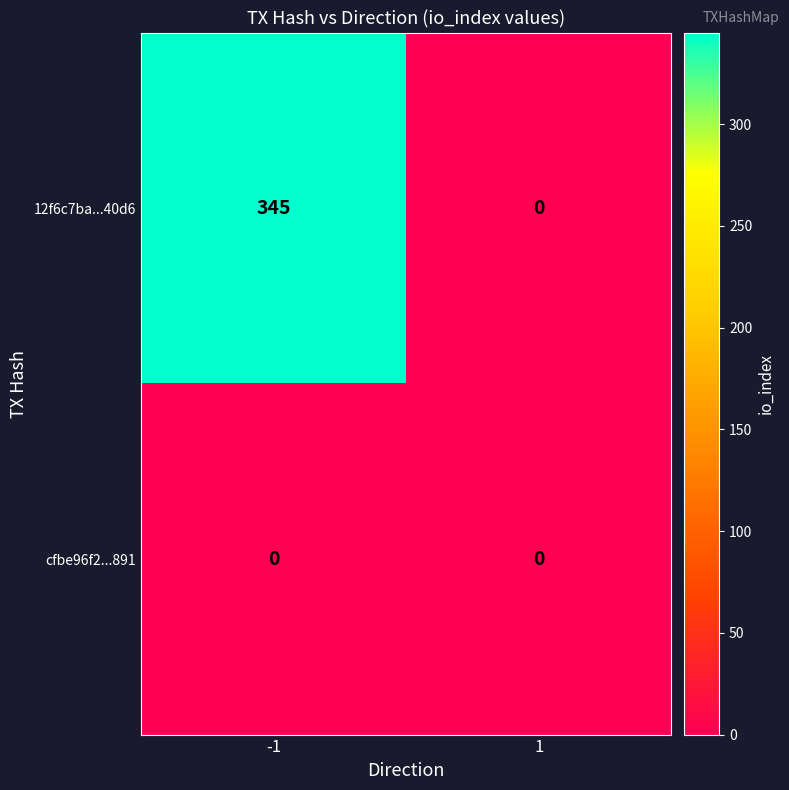

Rank the series by their average value, from lowest to highest.

cfbe96f2...891, 12f6c7ba...40d6